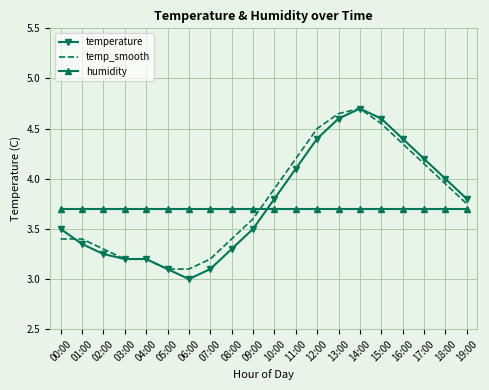

The value of temperature at 12:00 is 7.7. True or false?

False